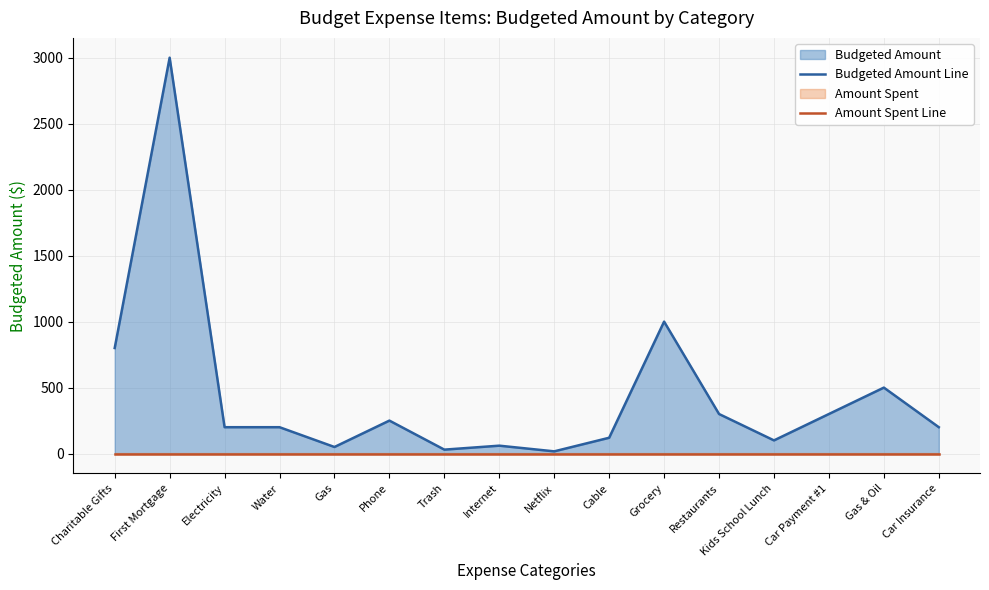

Which series has the largest range (max minus min)?

Budgeted Amount Line